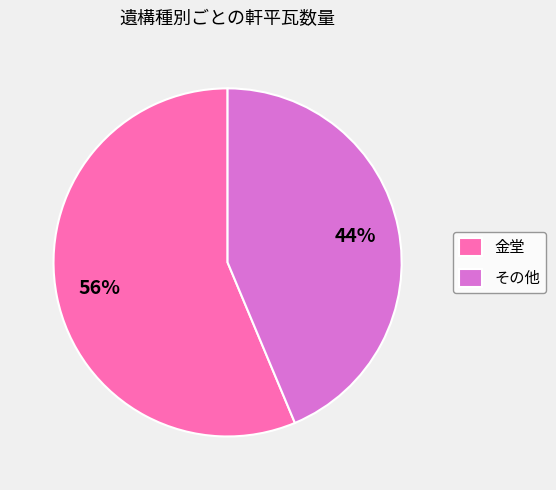

To the nearest percent, what is the combined percentage of その他 and 金堂?

100%